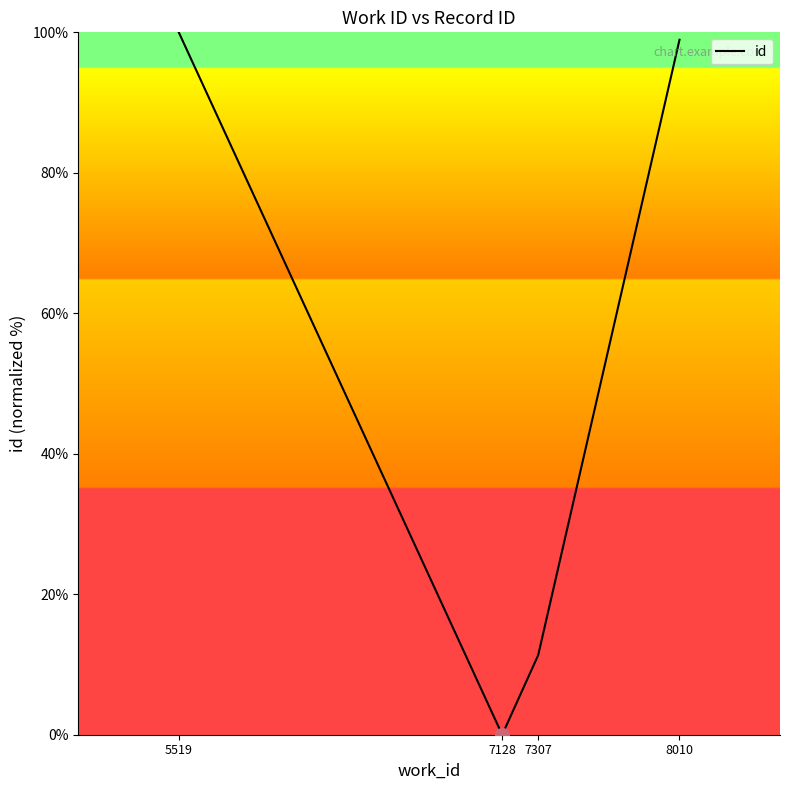

At which category does the data reach its first local valley?

7128